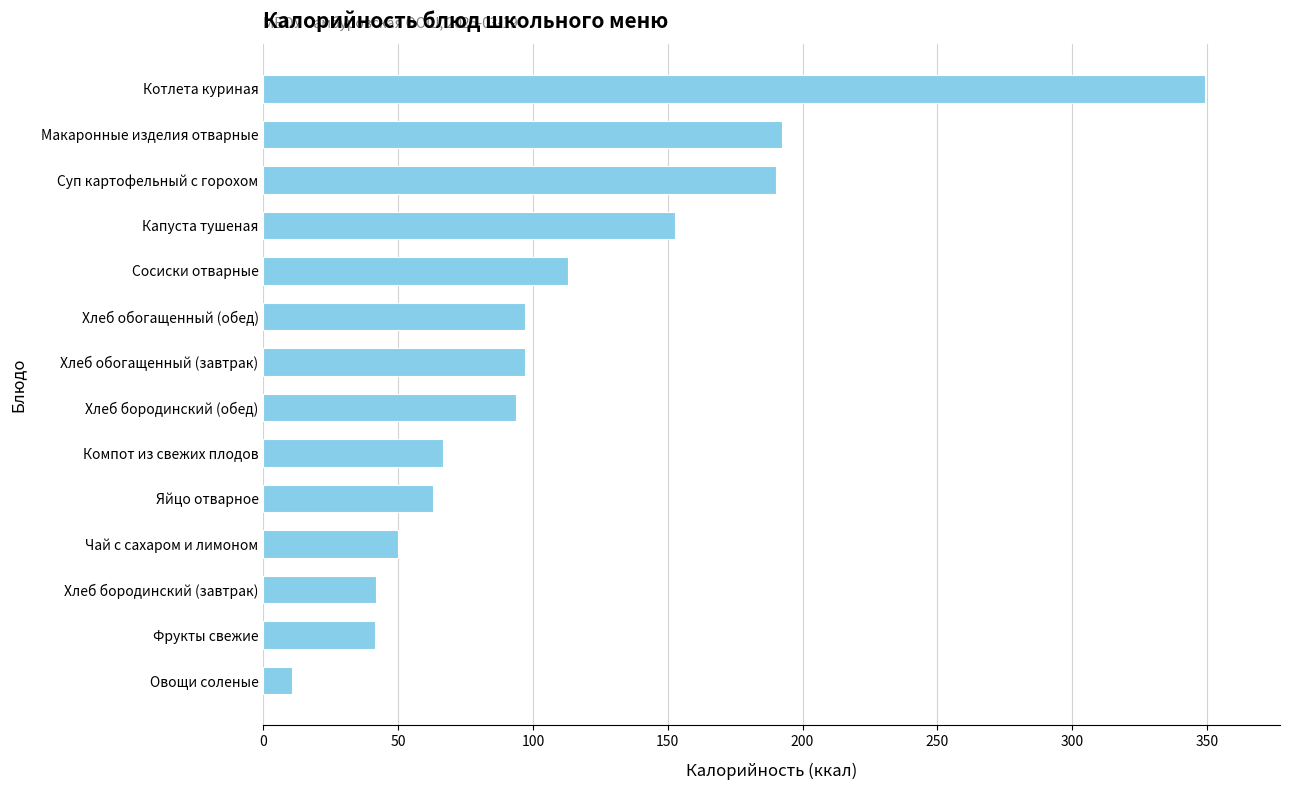

What is the difference between the values at Хлеб бородинский (обед) and Яйцо отварное?

30.6